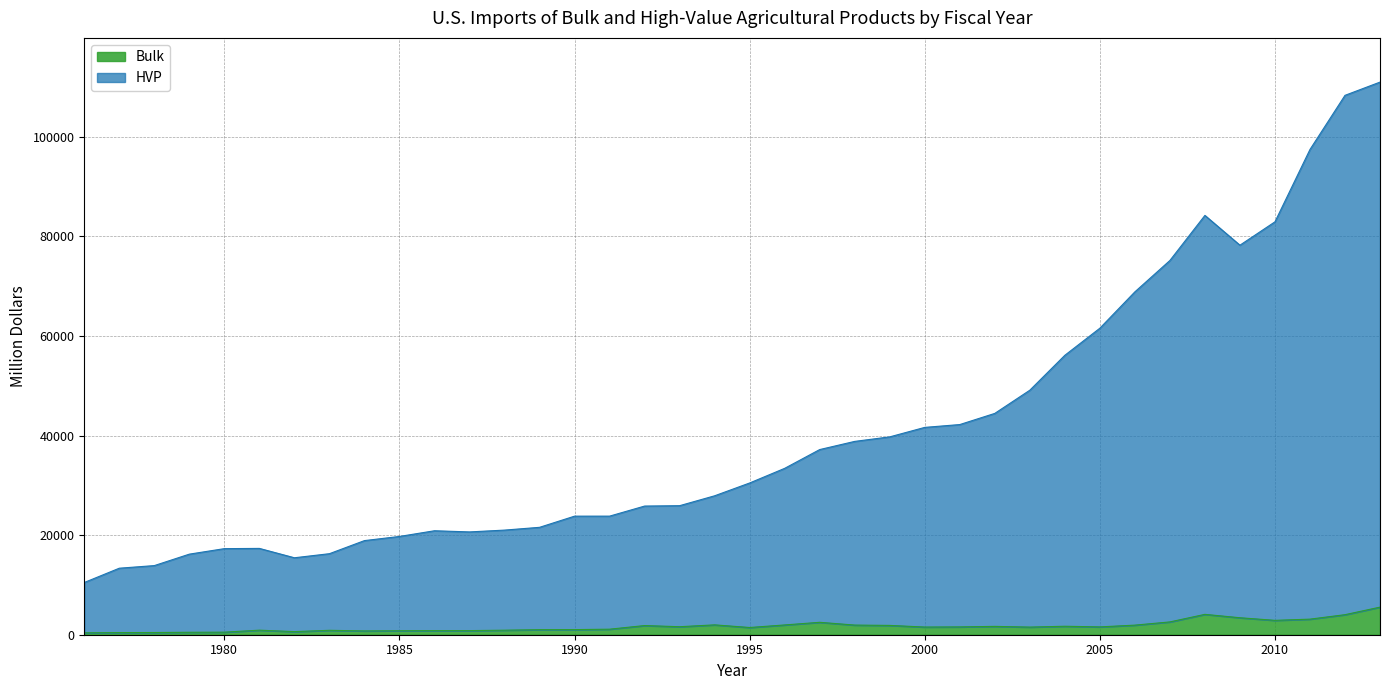

What is the value of the HVP point at the 38th from the left?

111001.7